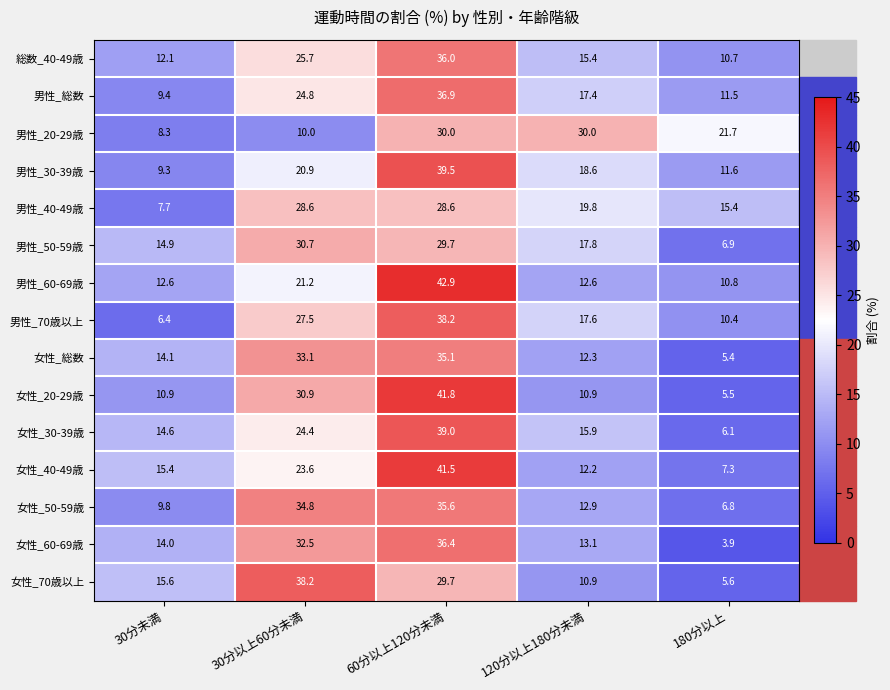

At how many categories does at least one series exceed 18?

4